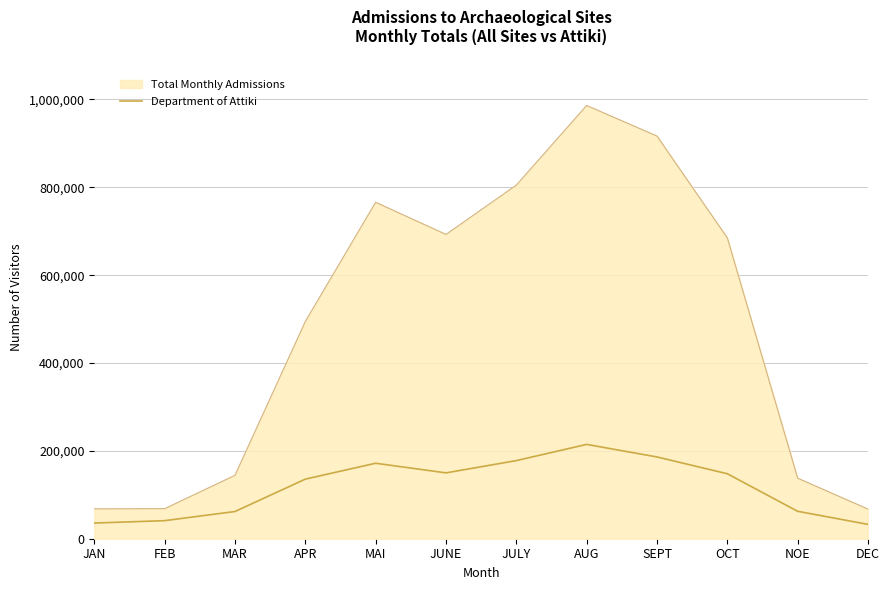

List the series in order of their overall mean, lowest first.

Department of Attiki, Total Monthly Admissions